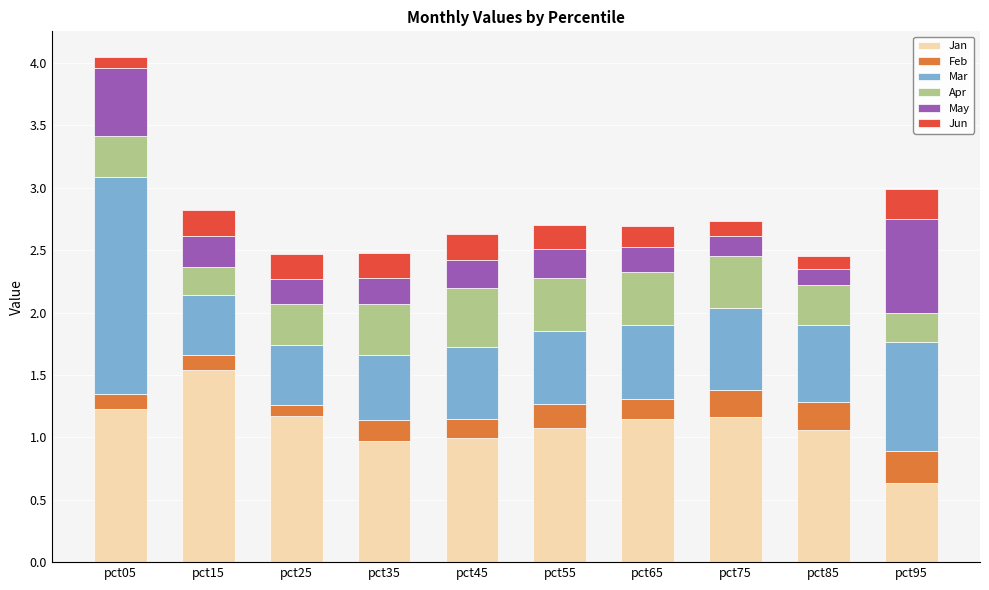

What are all the series names shown in the legend?

Jan, Feb, Mar, Apr, May, Jun